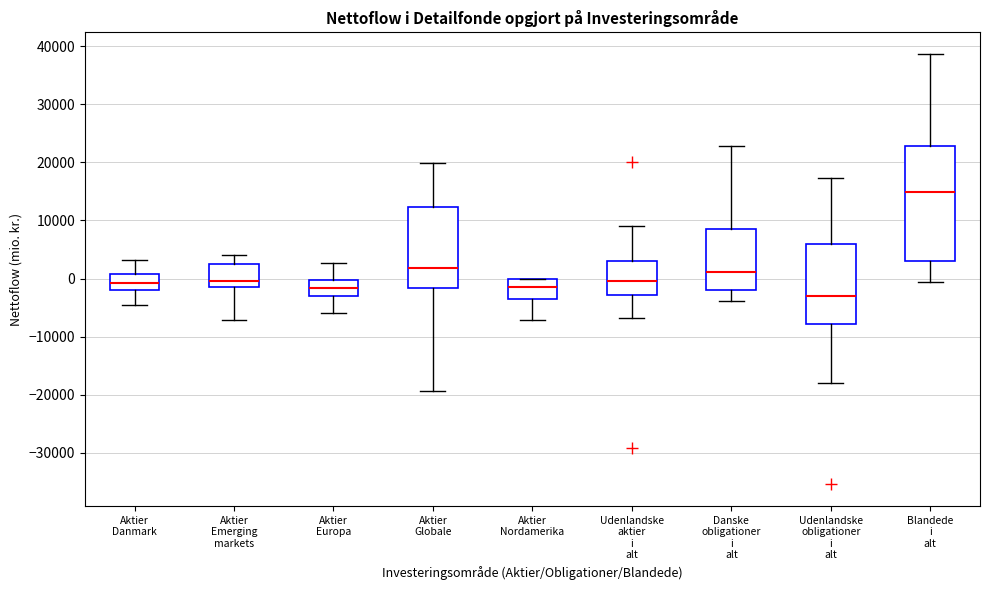

Reading left to right, transcribe this box plot: for each box, give where its median line is, the range the box spans, and where its two whiskers end, as read against the y-axis. The values are not printed on the chart, so give them approximately, as read against the axis.

Aktier Danmark: median -1000, box -2000 to 1000, whiskers -5000 to 3000
Aktier Emerging markets: median 0, box -1000 to 2000, whiskers -7000 to 4000
Aktier Europa: median -2000, box -3000 to 0, whiskers -6000 to 3000
Aktier Globale: median 2000, box -2000 to 12000, whiskers -19000 to 20000
Aktier Nordamerika: median -1000, box -3000 to 0, whiskers -7000 to 0
Udenlandske aktier i alt: median 0, box -3000 to 3000, whiskers -7000 to 9000
Danske obligationer i alt: median 1000, box -2000 to 9000, whiskers -4000 to 23000
Udenlandske obligationer i alt: median -3000, box -8000 to 6000, whiskers -18000 to 17000
Blandede i alt: median 15000, box 3000 to 23000, whiskers -1000 to 39000